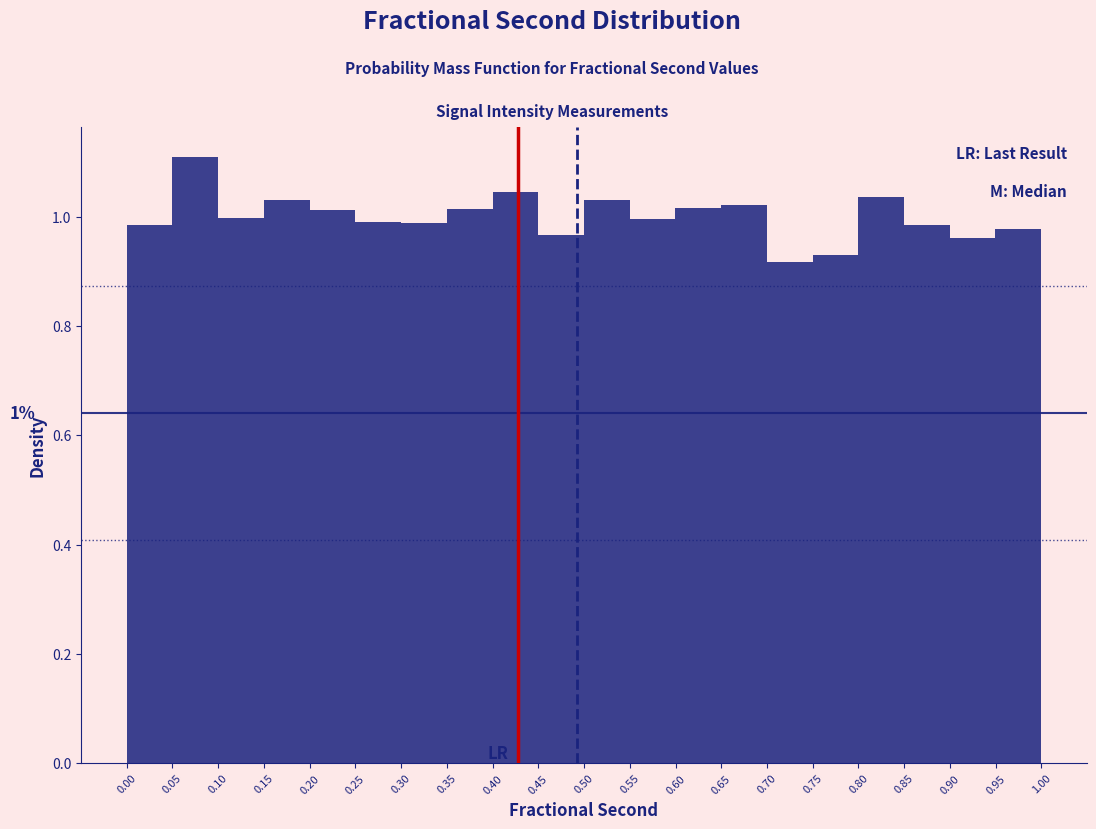

Which range on the x-axis has the tallest bar?

0.05 to 0.10